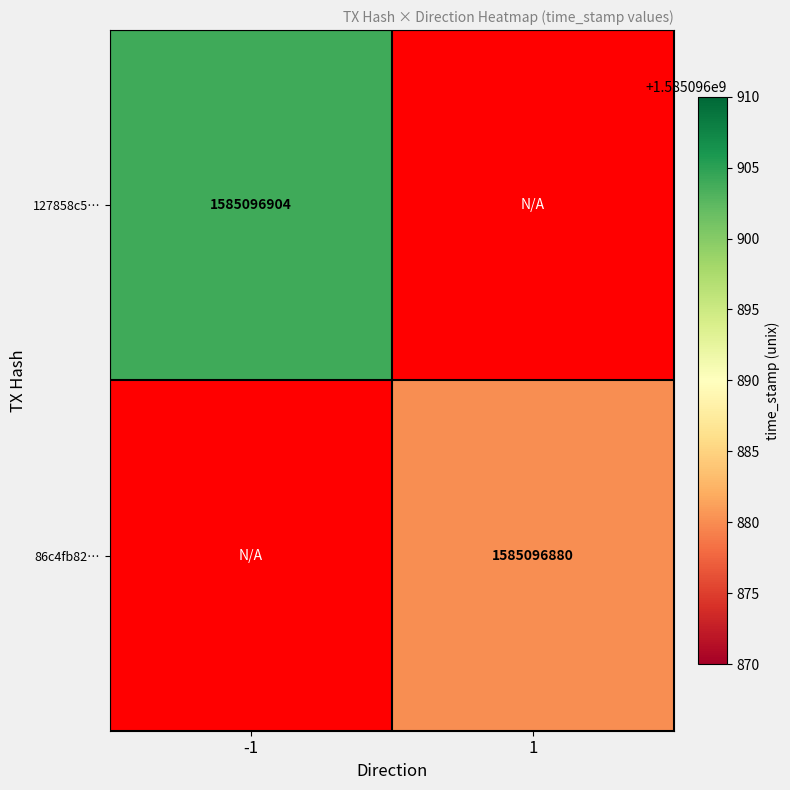

Is the value of 86c4fb82… at 1 greater than the value of 127858c5… at -1?

No